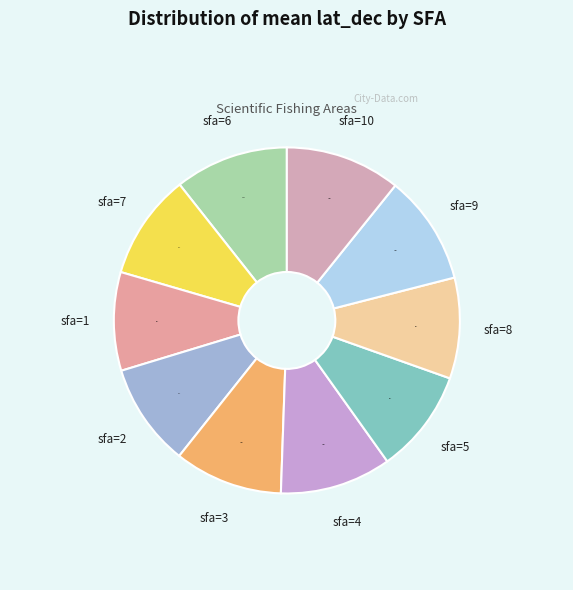

To the nearest percent, what is the average slice percentage?

10%